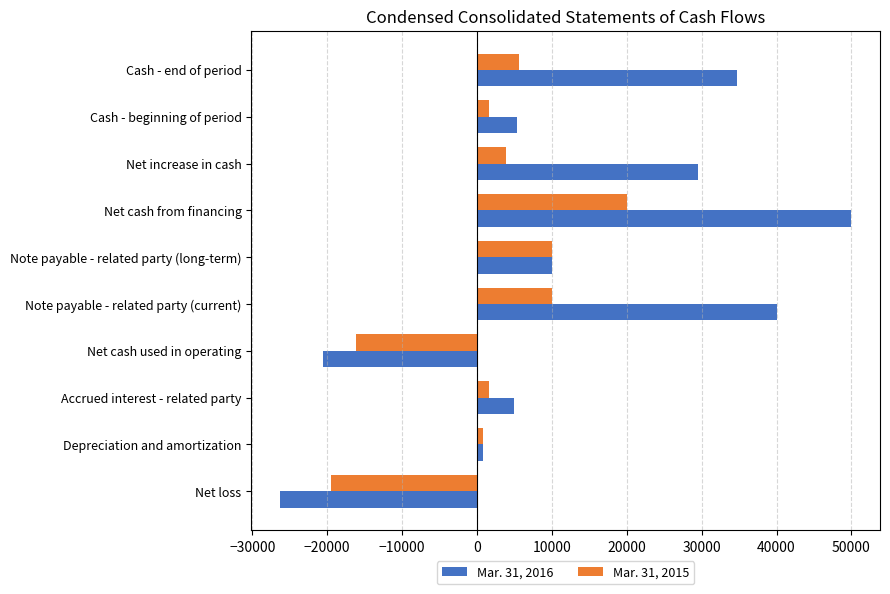

How many values in Mar. 31, 2016 are below zero?

2